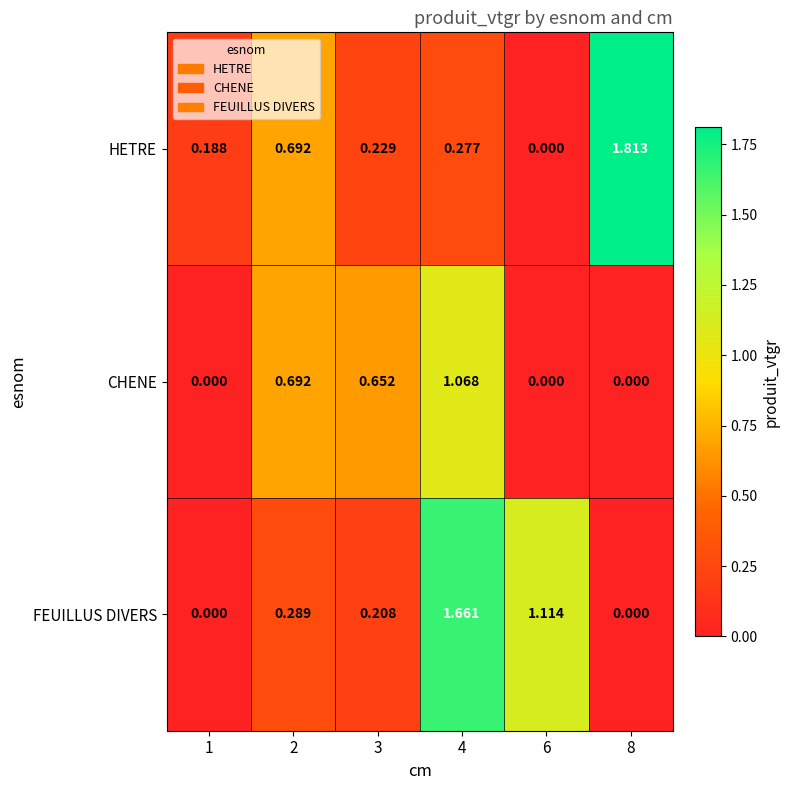

Which series has the widest spread of values?

HETRE